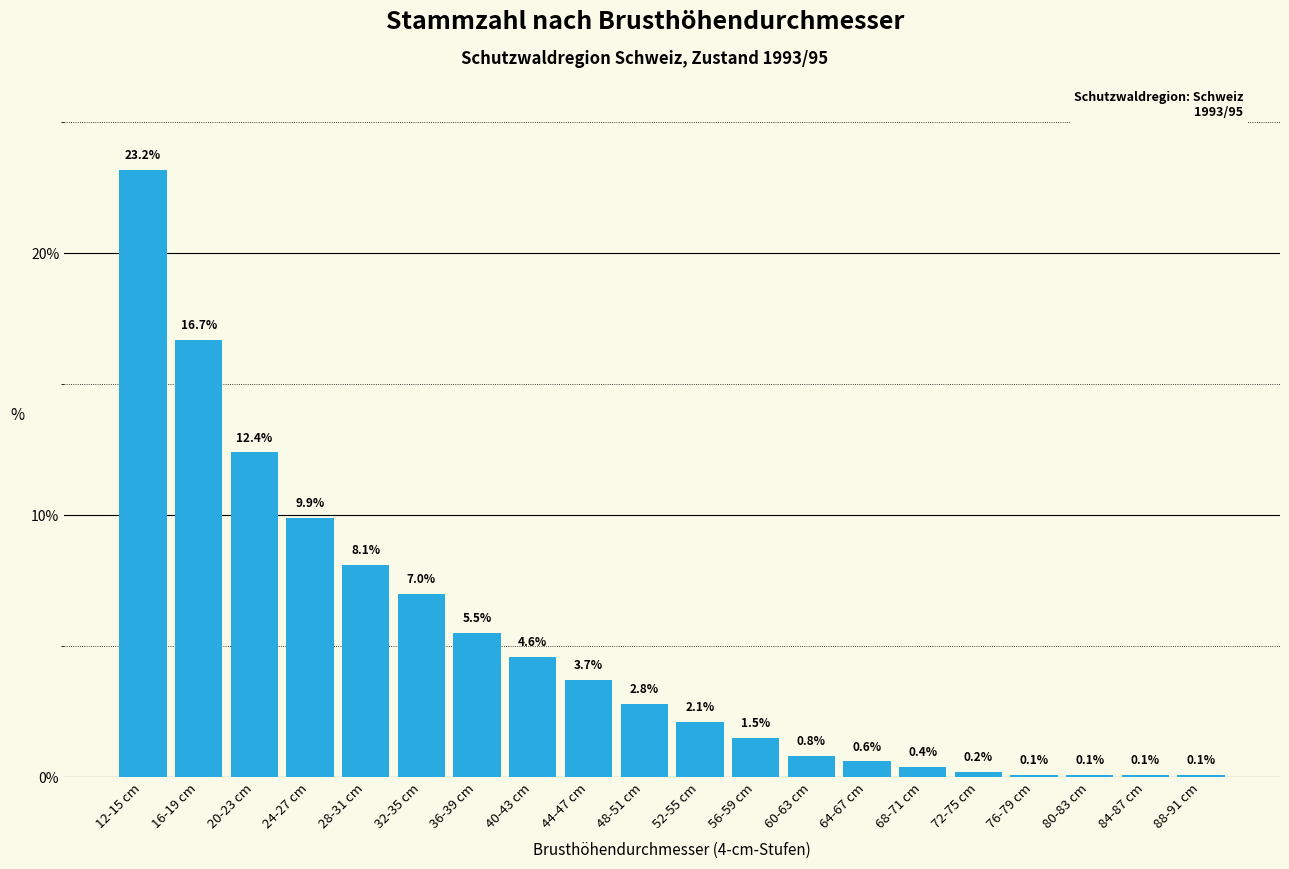

Reading right to left, what are all the values shown in this chart?

0.1	0.1	0.1	0.1	0.2	0.4	0.6	0.8	1.5	2.1	2.8	3.7	4.6	5.5	7.0	8.1	9.9	12.4	16.7	23.2